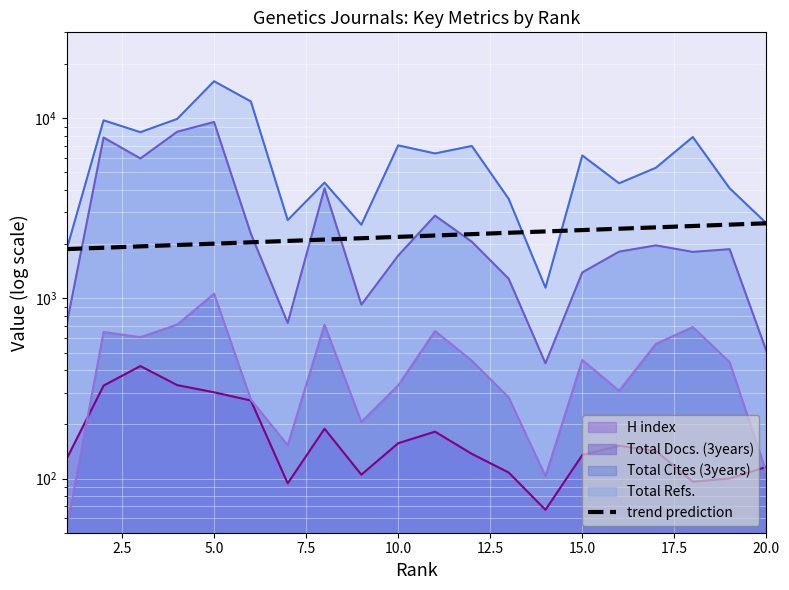

Is it true that the value at 16 is 3825.9?

False